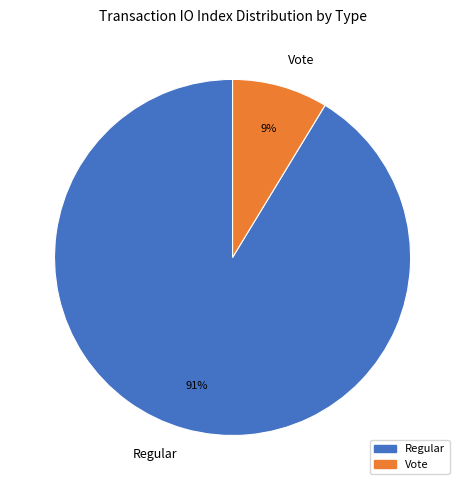

Which category has the biggest portion of the pie?

Regular